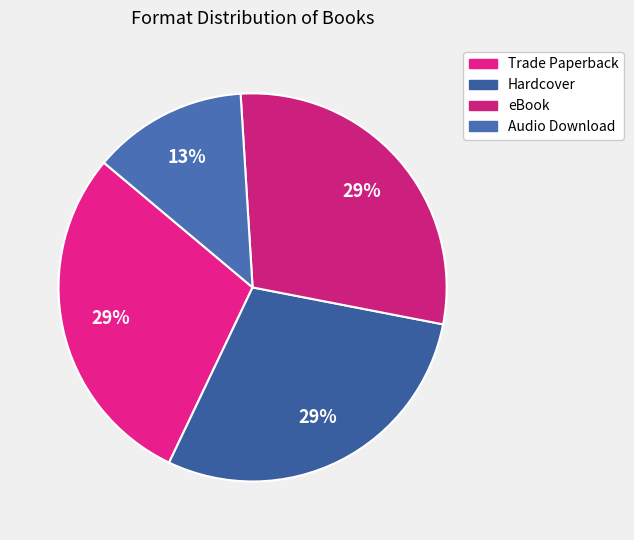

To the nearest percent, what is the average slice percentage?

25%